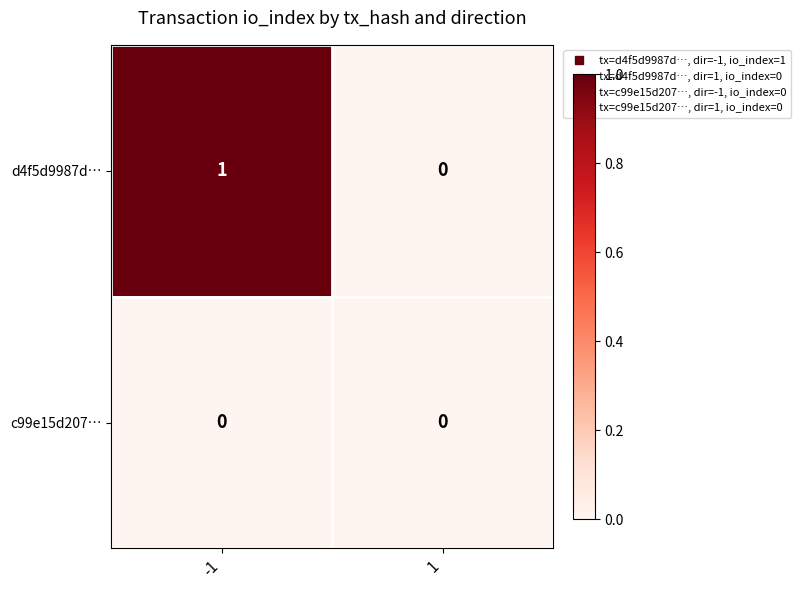

Which series changed the most between -1 and 1?

d4f5d9987d…